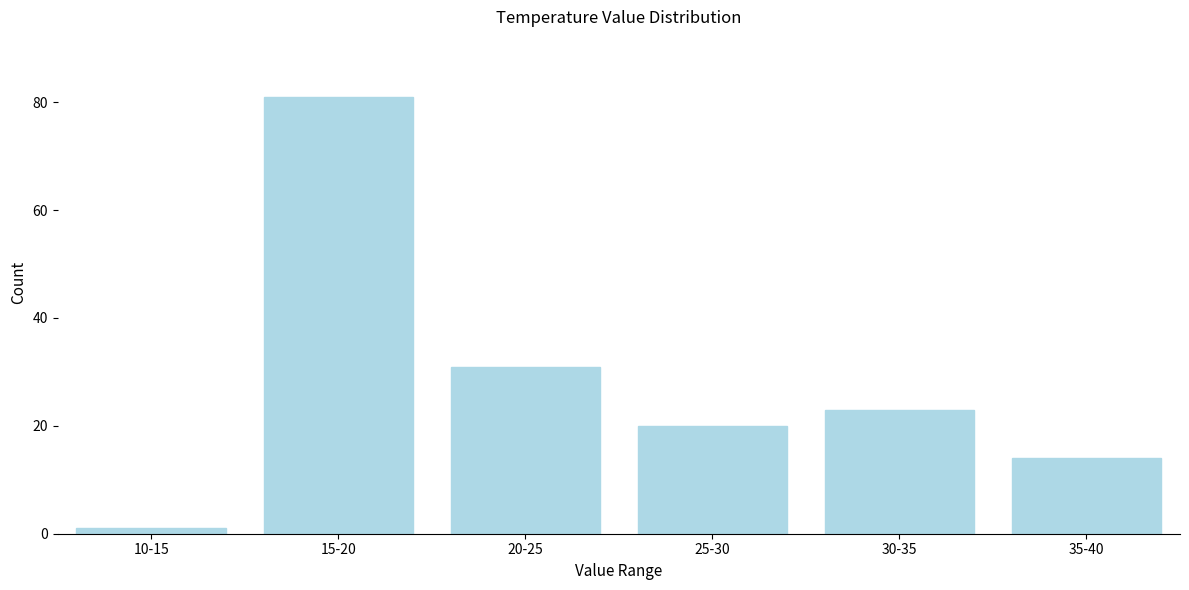

Reading left to right, list all the values displayed in this chart.

10-15=1	15-20=81	20-25=31	25-30=20	30-35=23	35-40=14